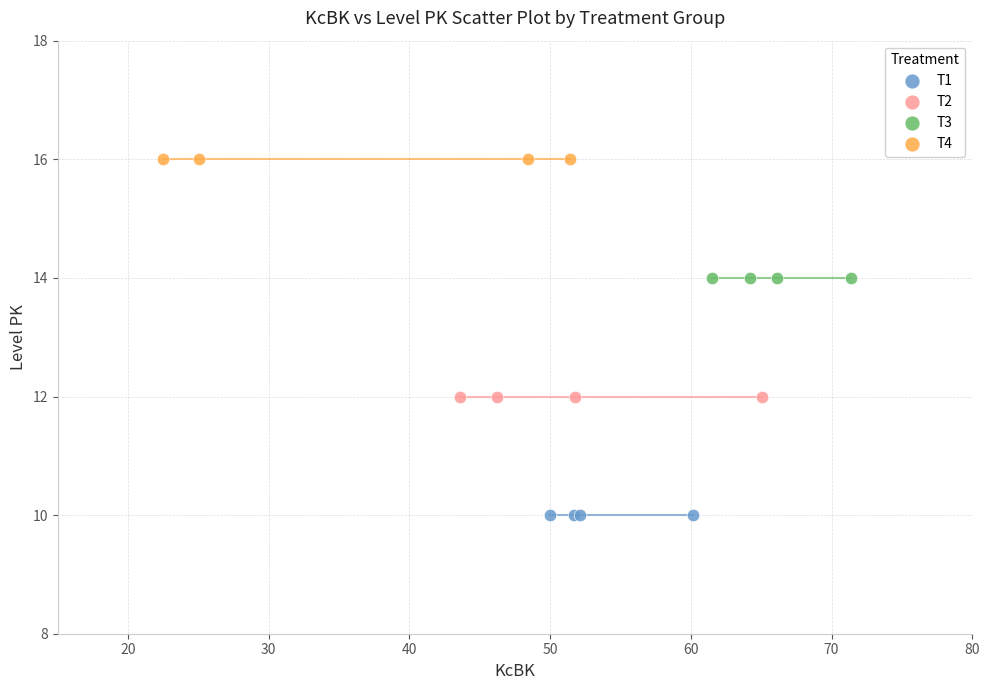

Which series contains the highest Y value?

T4